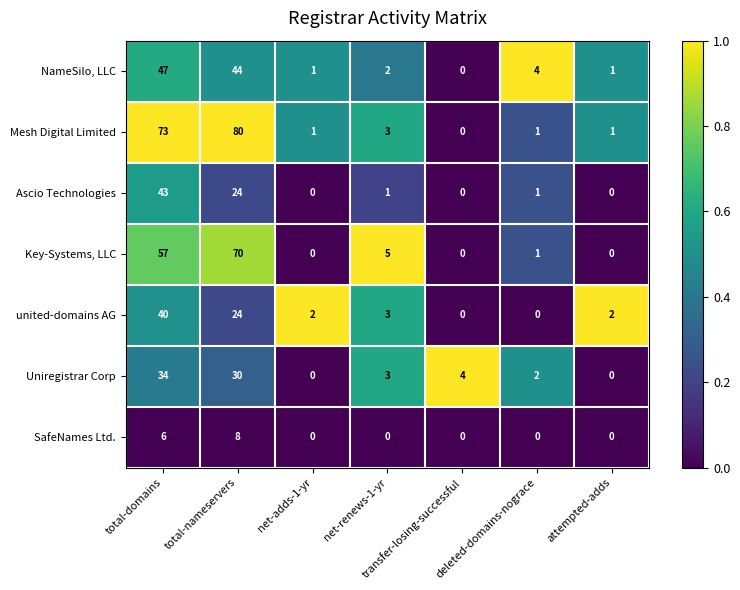

Between net-renews-1-yr and attempted-adds, which series saw the biggest shift?

Key-Systems, LLC